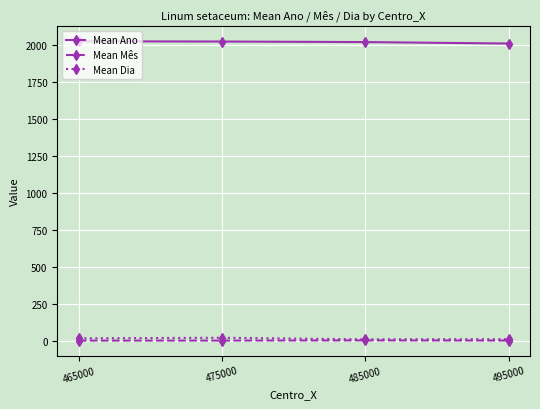

What is the value of the Mean Dia point at the 4th from the left?

13.5